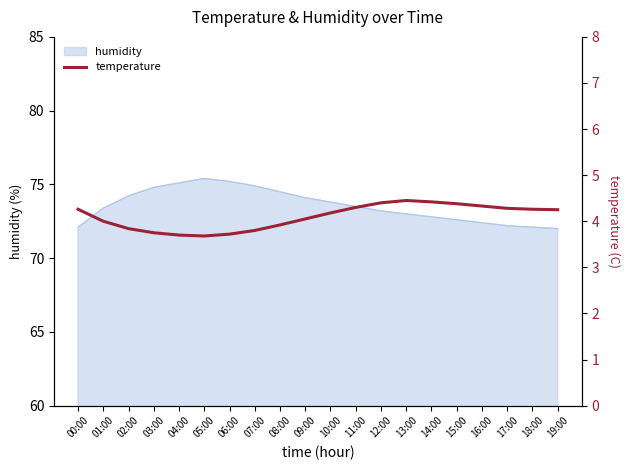

At which category does the chart reach its peak across all series?

13:00